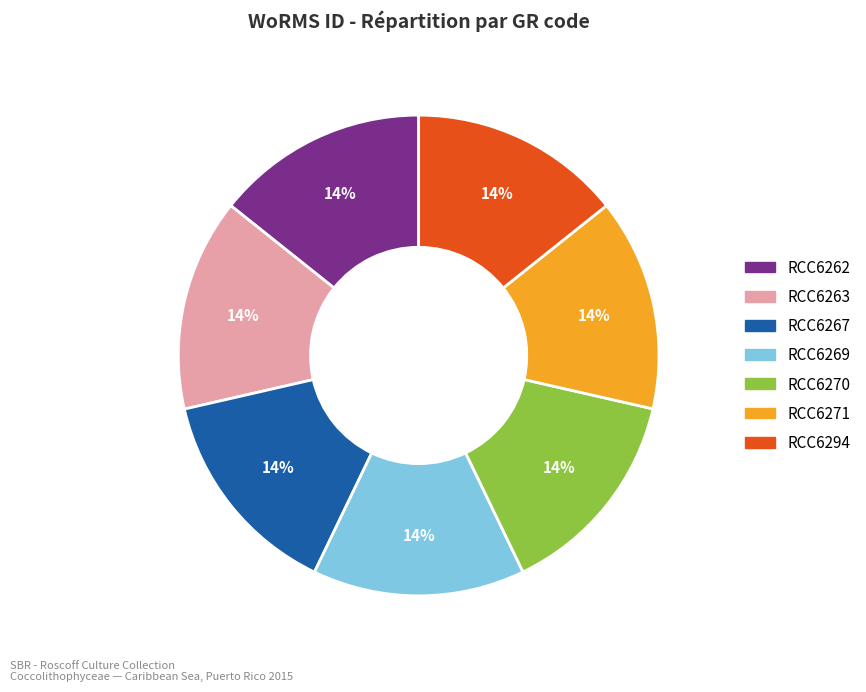

Does any single category account for the majority?

No